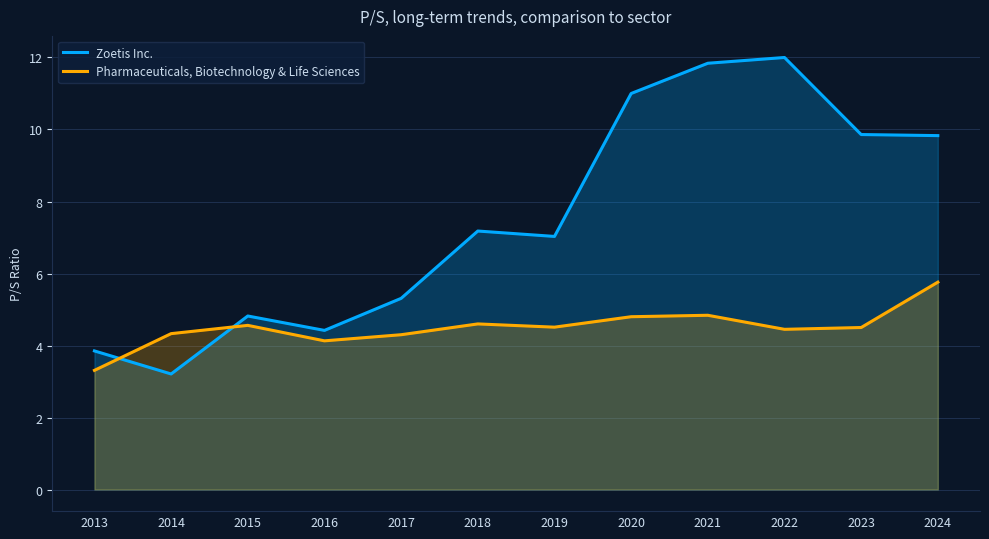

Is the value of Zoetis Inc. at 2016 greater than the value of Pharmaceuticals, Biotechnology & Life Sciences at 2022?

No